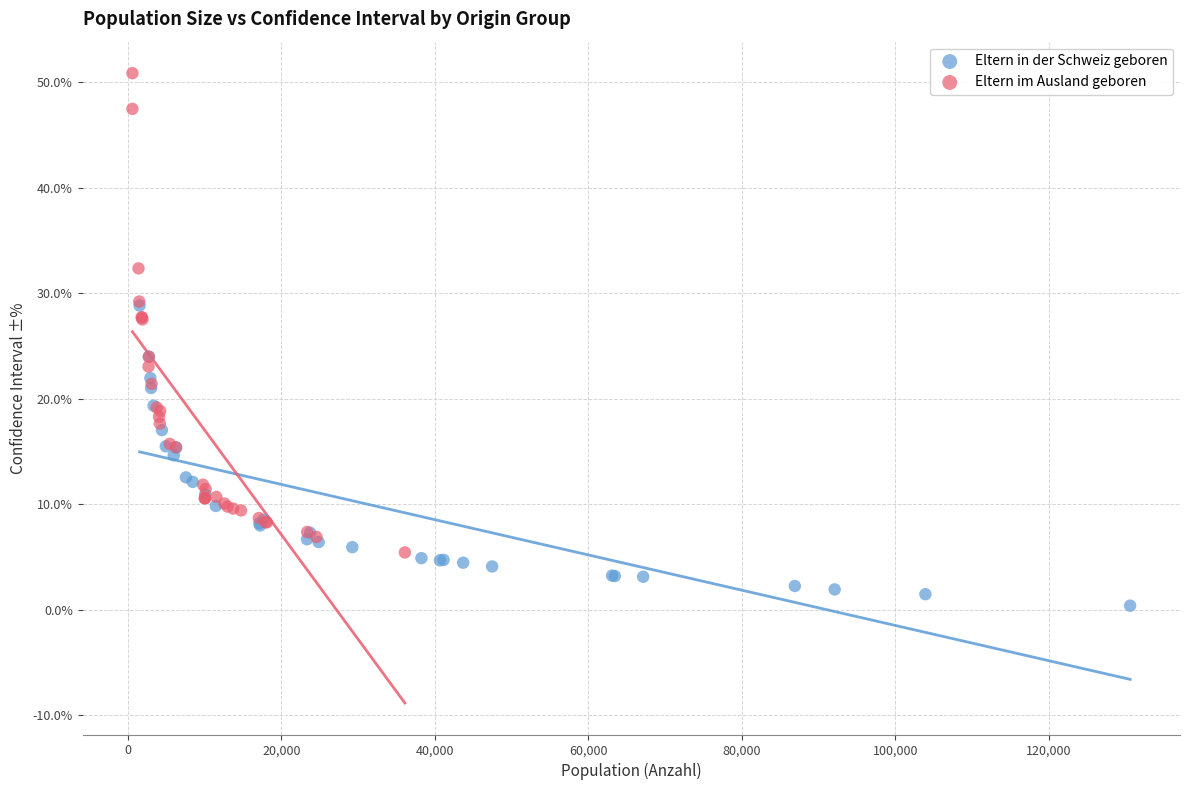

Which series reaches the maximum Y coordinate?

Eltern im Ausland geboren